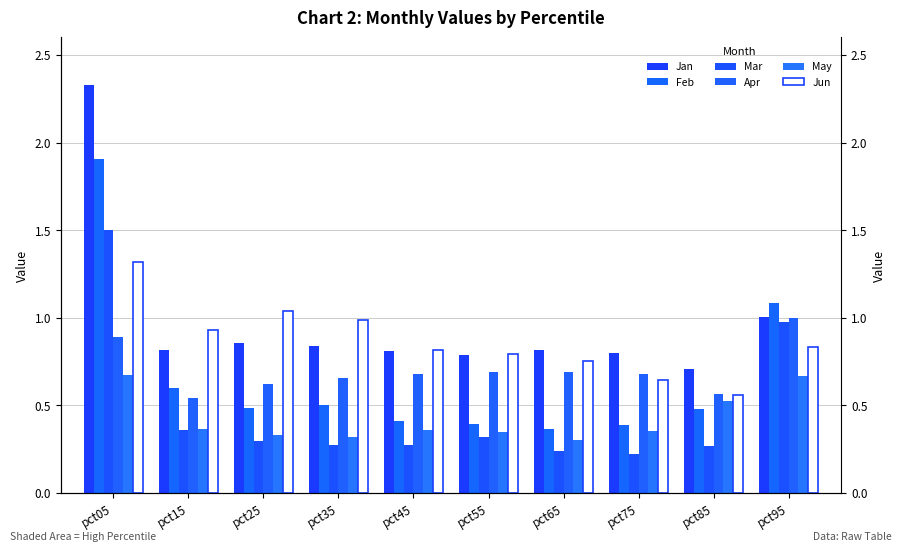

Is the value of Mar at pct45 greater than the value of May at pct45?

No